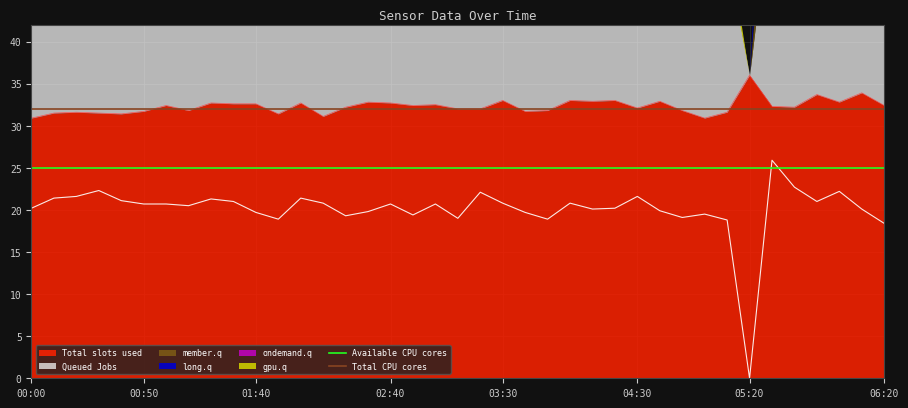

Which category has the highest value in the Total slots used series?

05:20